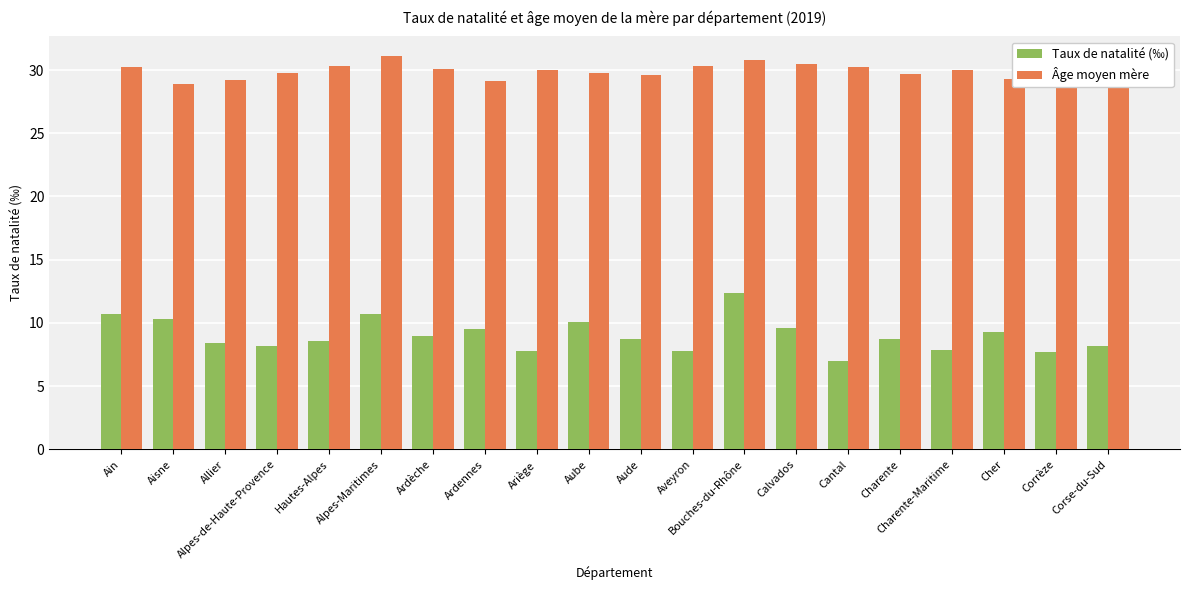

Count the number of data series in this chart.

2